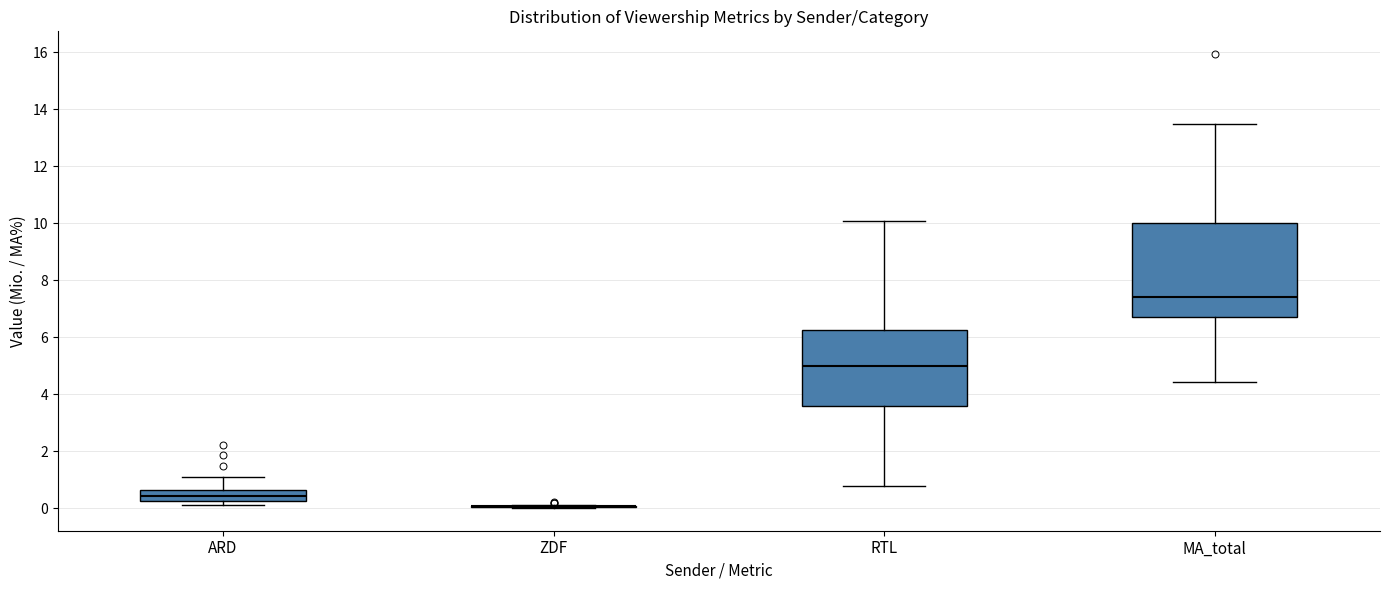

Where does the upper whisker of the box for RTL end on the y-axis? The values are not printed on the chart, so give them approximately, as read against the axis.

10.0